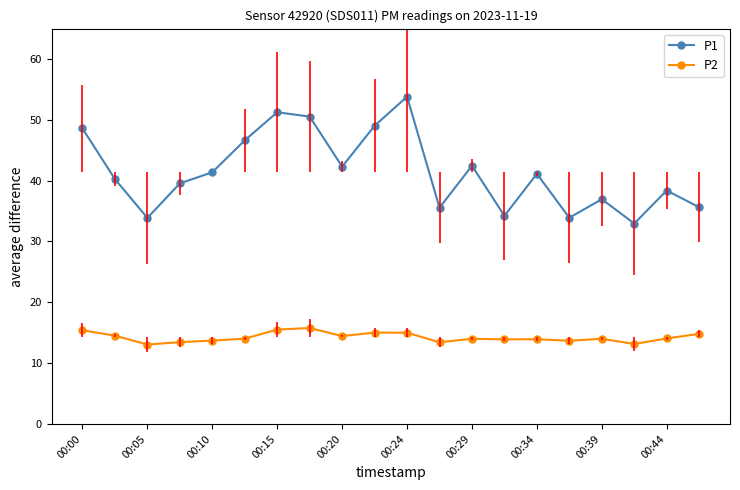

Which series has the largest range (max minus min)?

P1